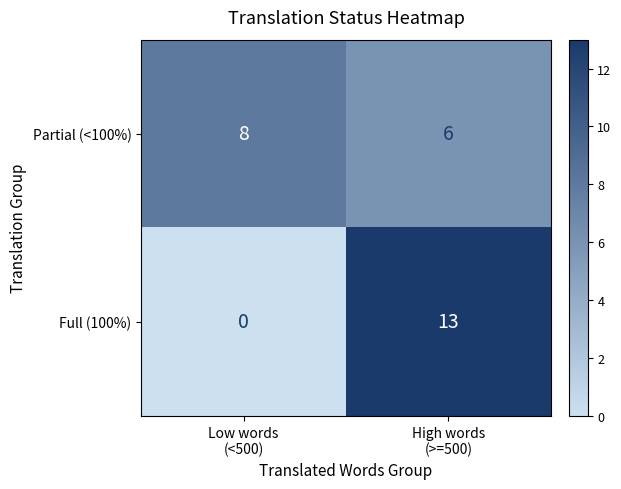

What is the greatest value displayed?

13